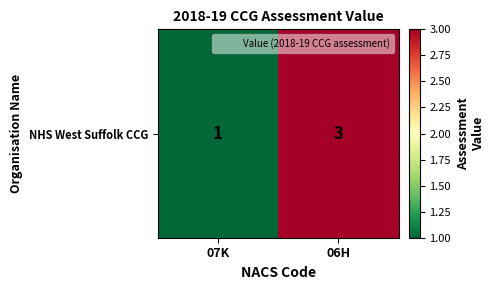

What is the change in value from 07K to 06H?

+2